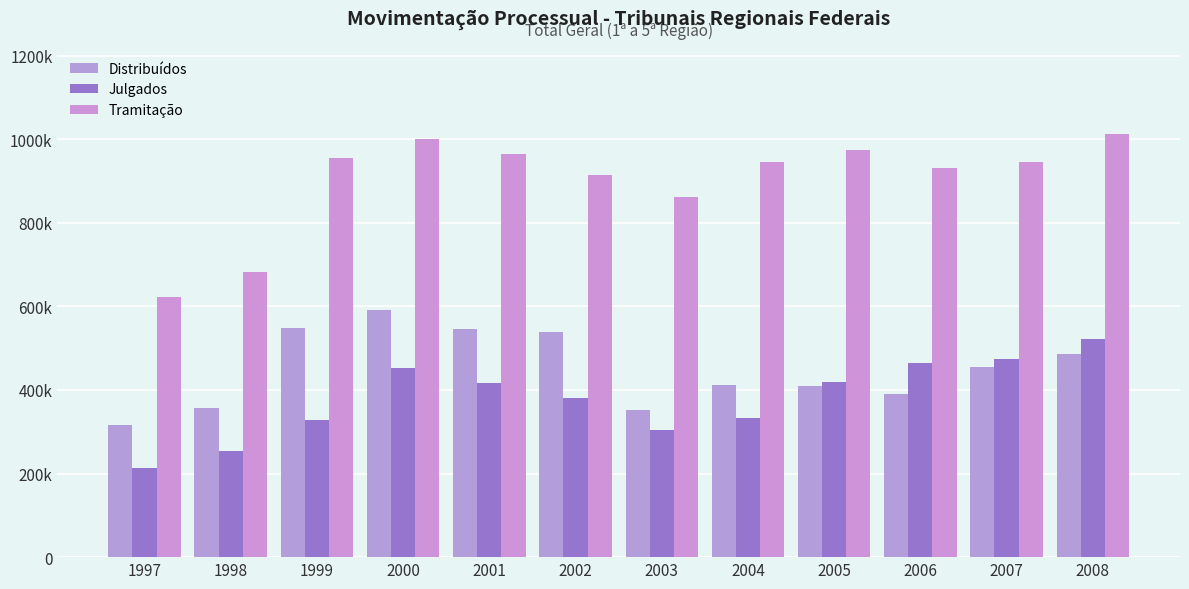

Does the chart contain stacked bars?

No